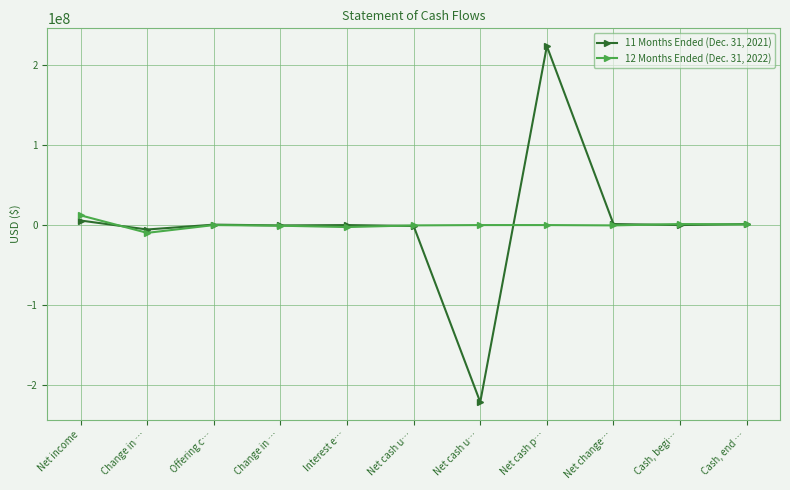

Rank the series by their maximum value, from highest to lowest.

11 Months Ended (Dec. 31, 2021), 12 Months Ended (Dec. 31, 2022)